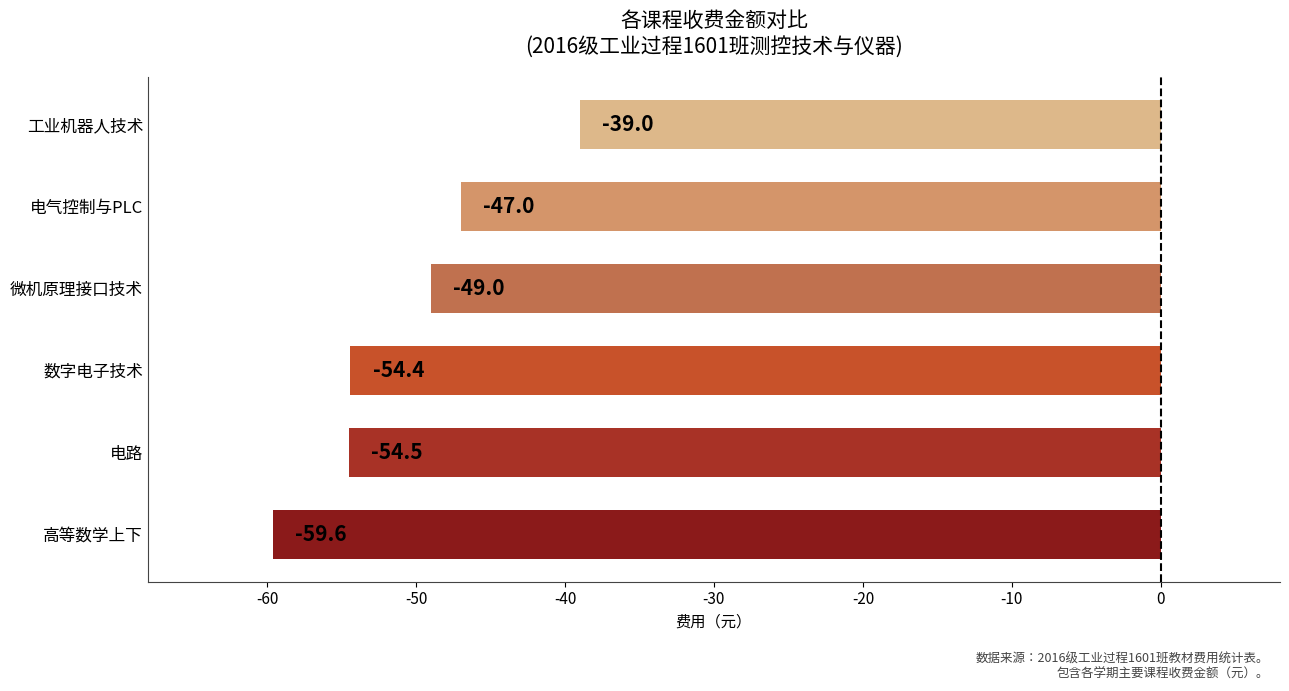

Are the bars horizontal?

Yes